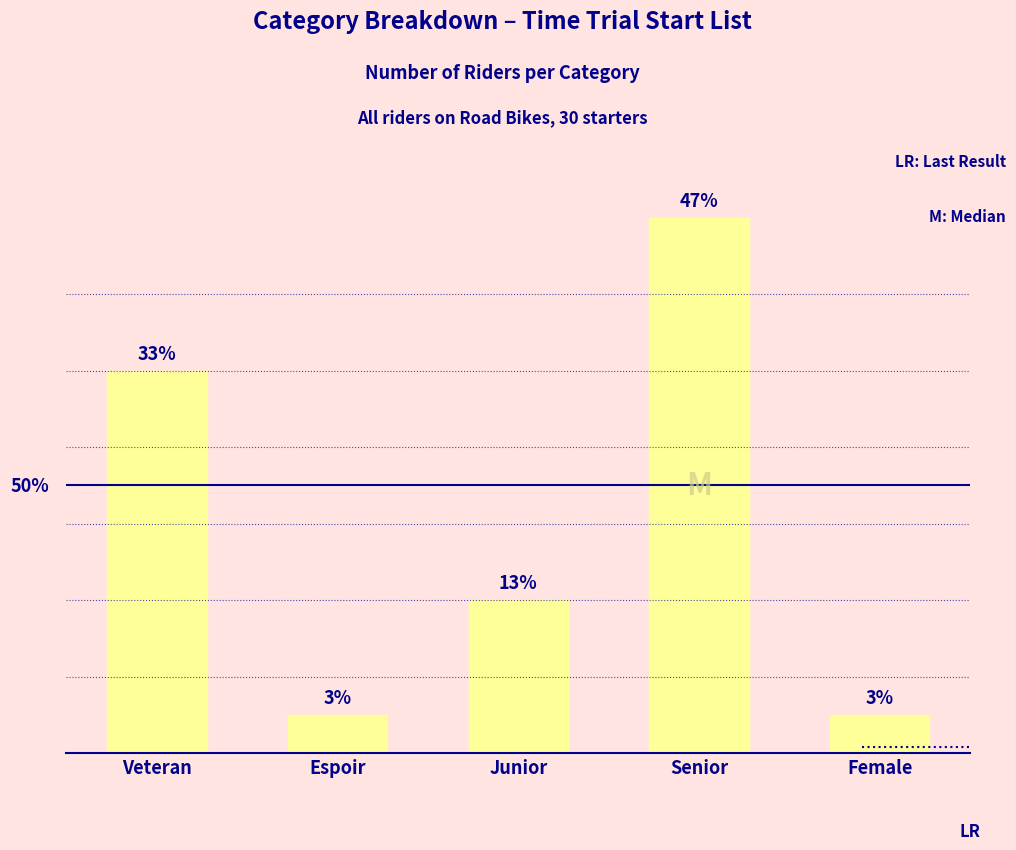

What is the approximate value at Junior?

4